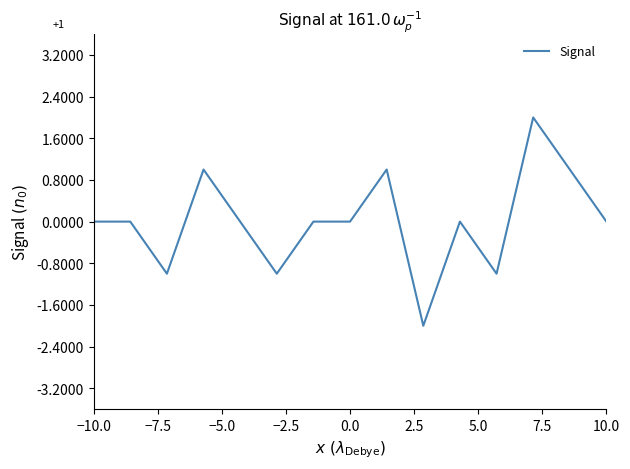

What is the difference between the maximum and minimum values?

4